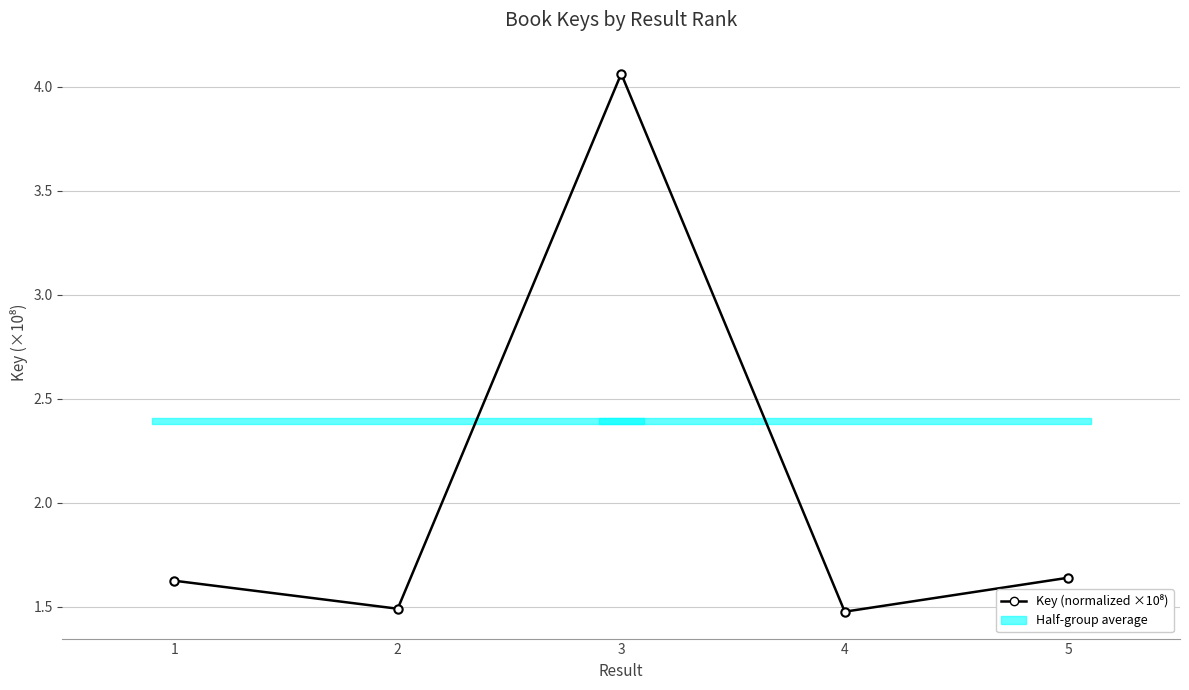

Rank the categories by value from lowest to highest.

4, 2, 1, 5, 3